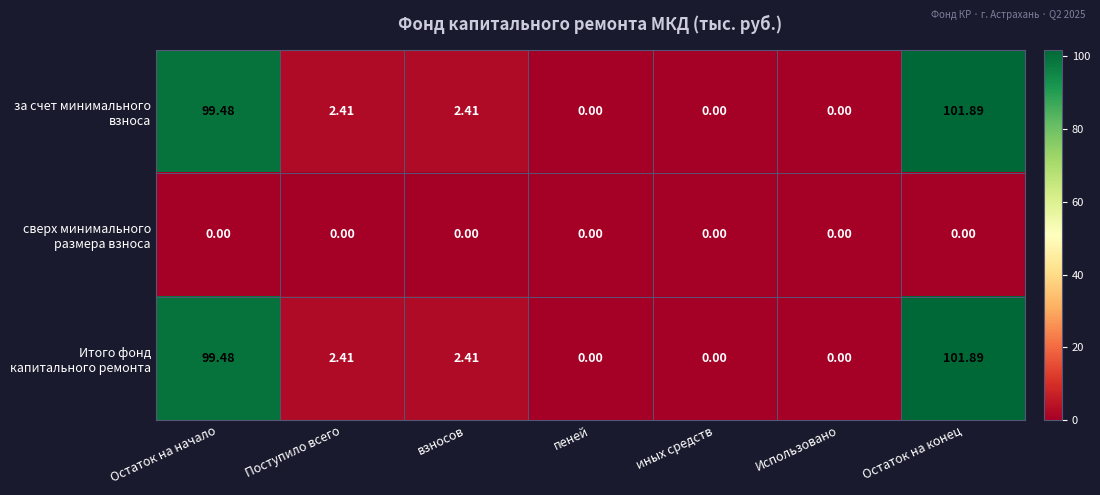

Where does the за счет минимального взноса series first go above 2?

Остаток на начало